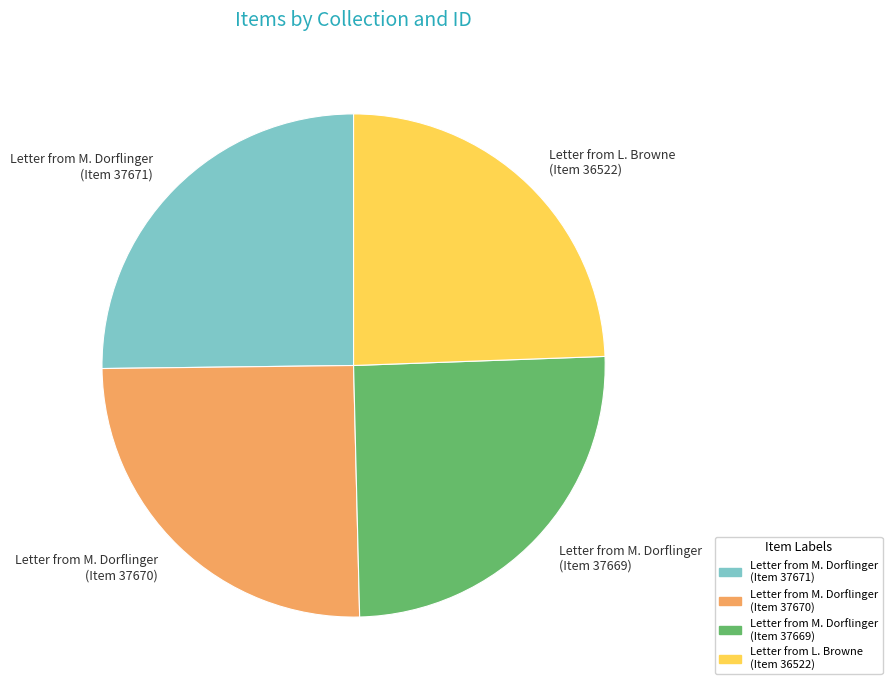

Which category has the smallest portion of the pie?

Letter from L. Browne (Item 36522)